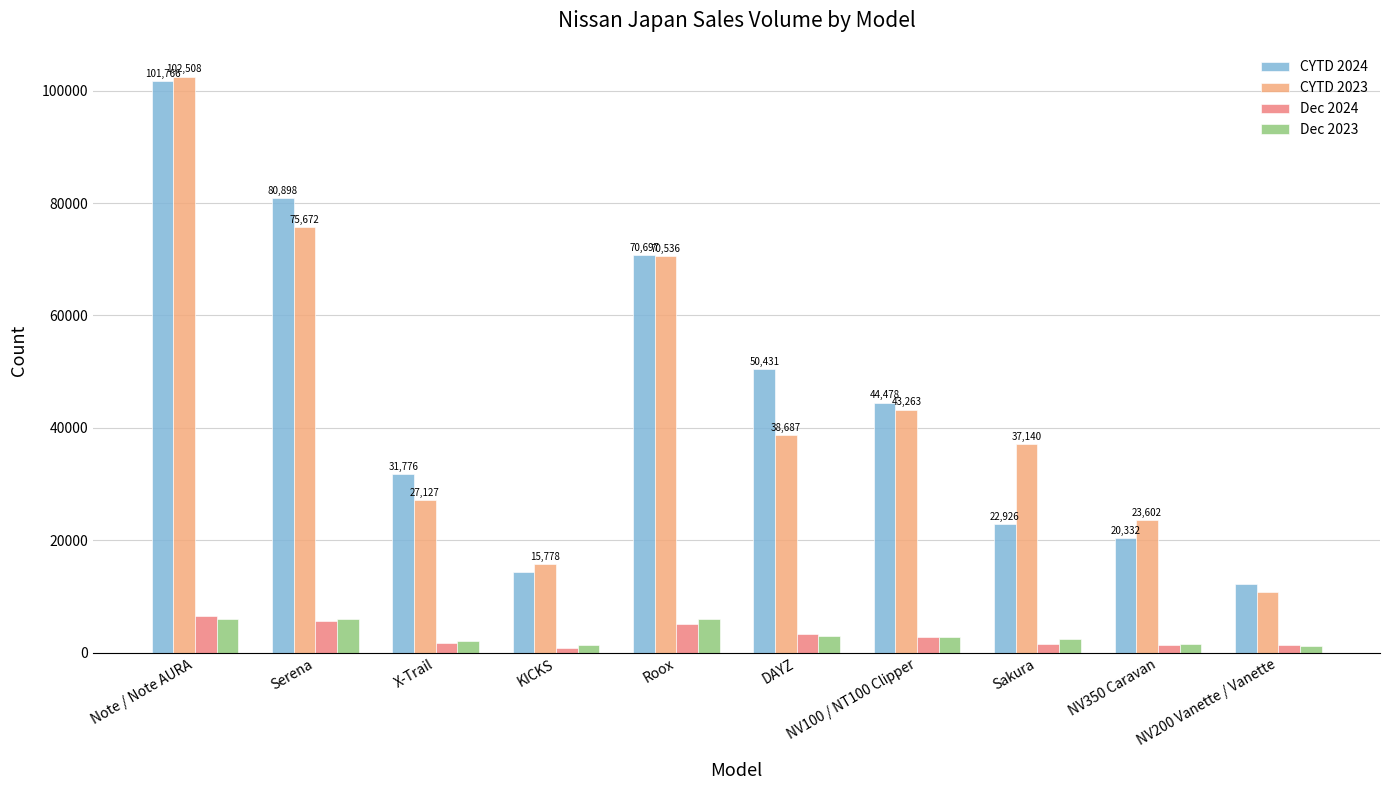

Rank the categories by CYTD 2024 value from highest to lowest.

Note / Note AURA, Serena, Roox, DAYZ, NV100 / NT100 Clipper, X-Trail, Sakura, NV350 Caravan, KICKS, NV200 Vanette / Vanette